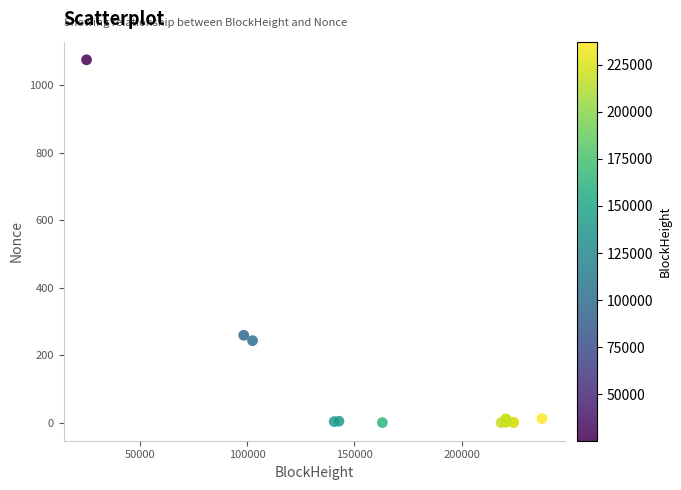

What Y value in the scatter plot is closest to 538?

259